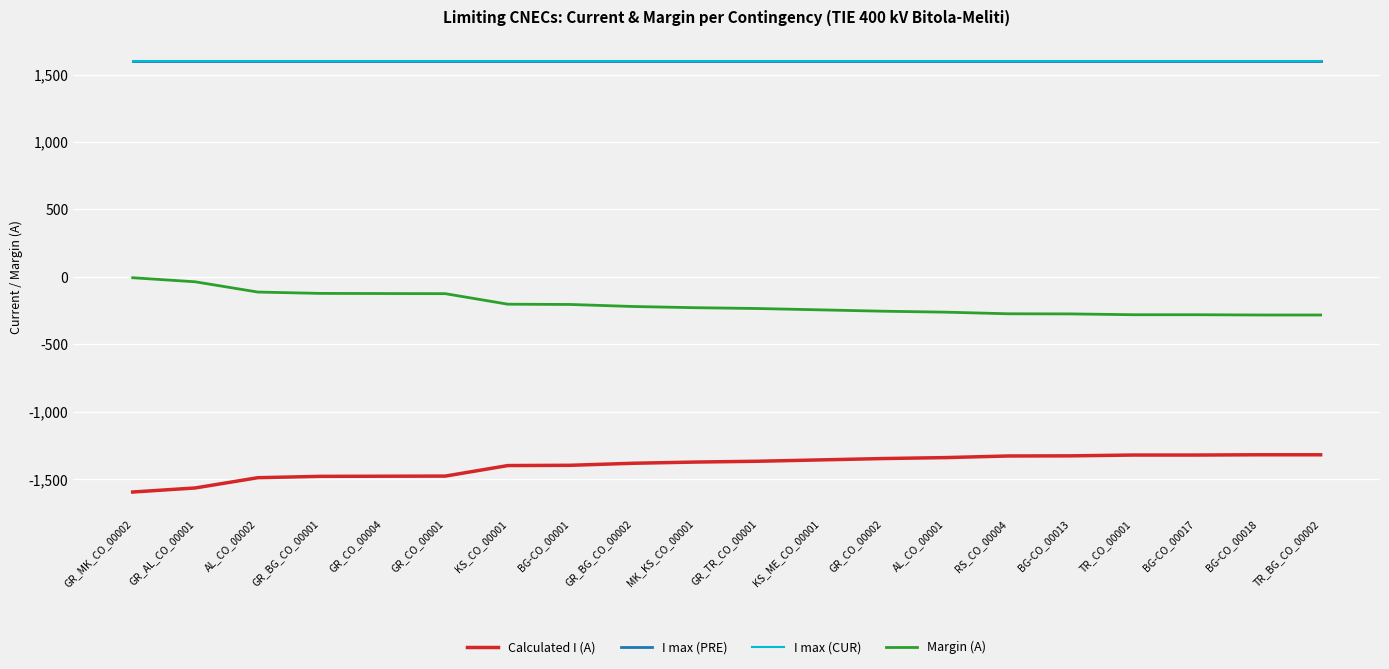

The value of Margin (A) at KS_CO_00001 is -202. True or false?

True